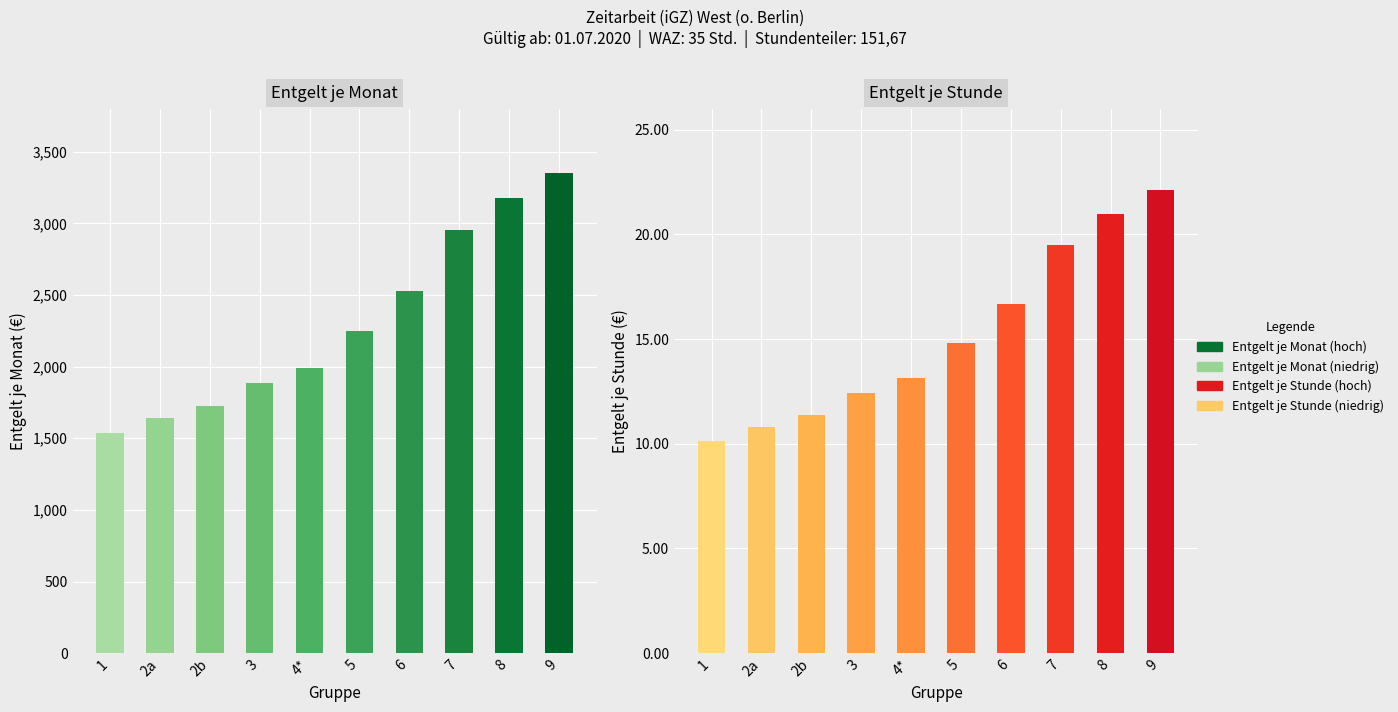

Which category has the highest value in the Entgelt je Stunde series?

9